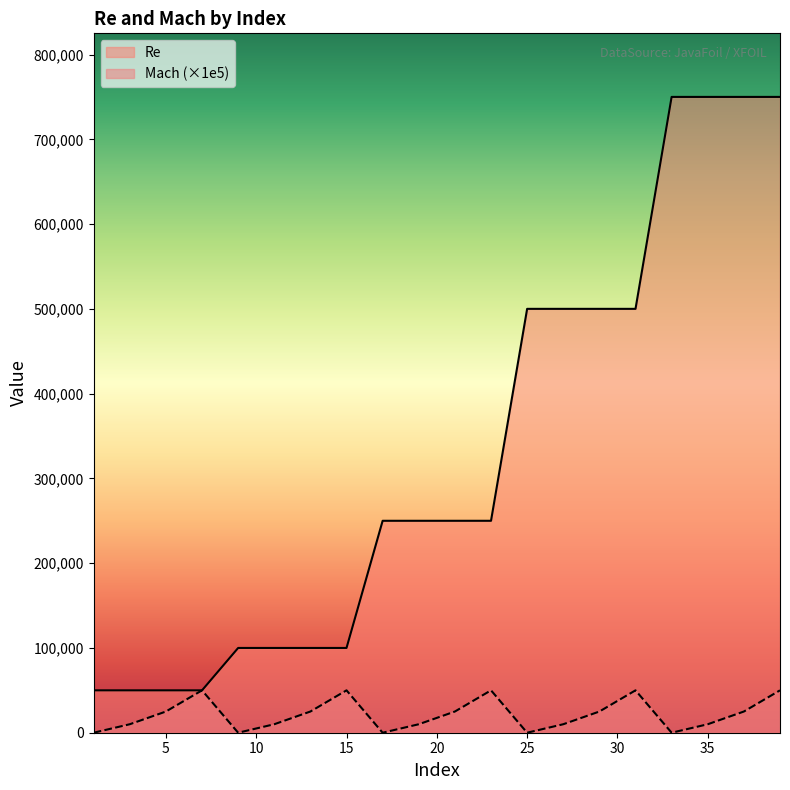

Reading right to left, transcribe all the data shown in this chart.

Re: 750000	750000	750000	750000	500000	500000	500000	500000	250000	250000	250000	250000	100000	100000	100000	100000	50000	50000	50000	50000
Mach (×1e5): 50000	25000	10000	0	50000	25000	10000	0	50000	25000	10000	0	50000	25000	10000	0	50000	25000	10000	0